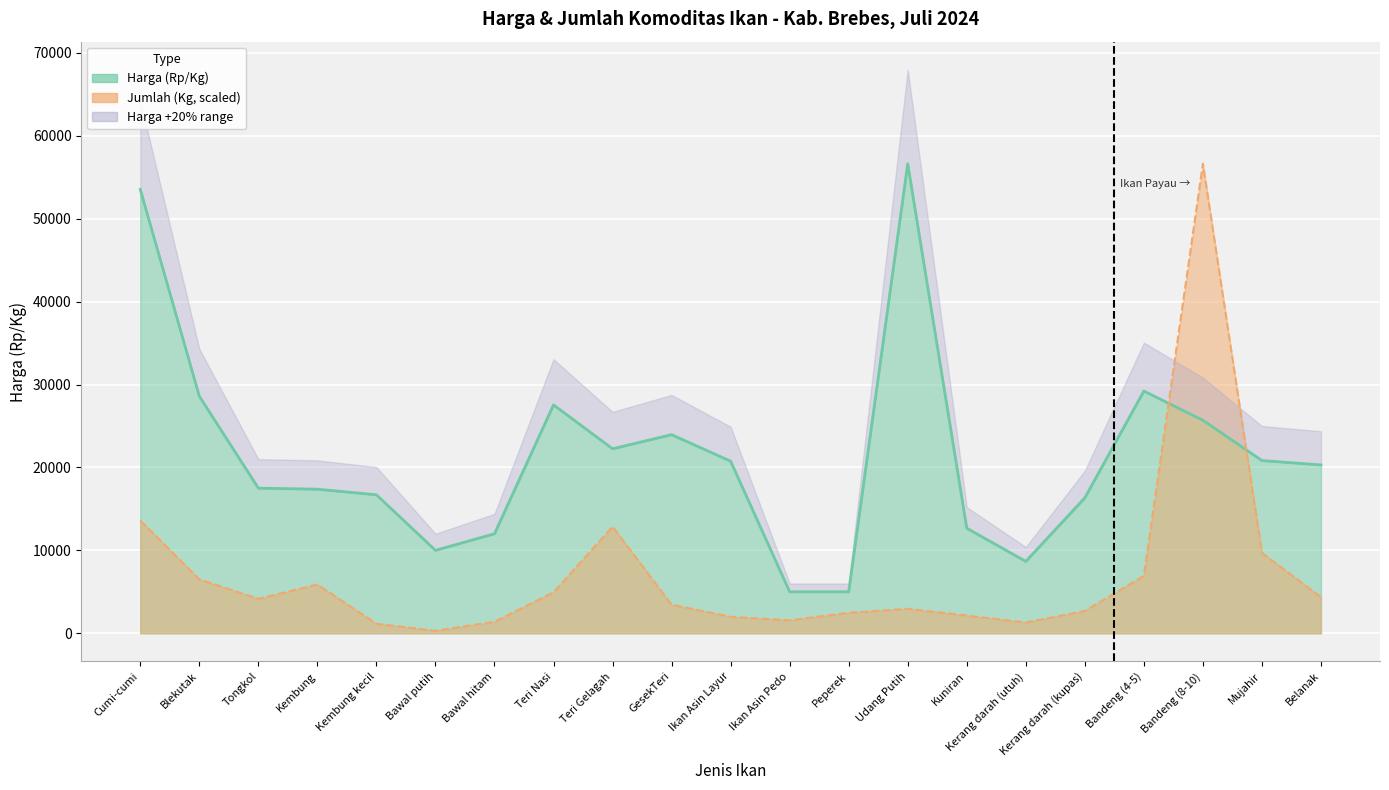

What is the label of the 20th point from the left?

Mujahir